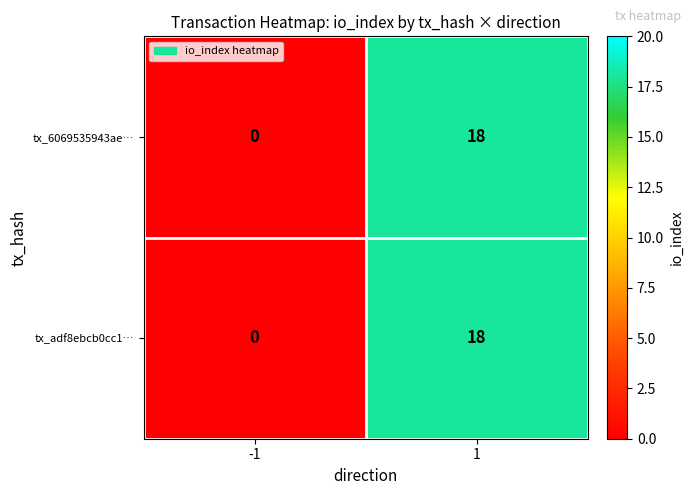

What is the sum of all tx_adf8ebcb0cc1… values?

18